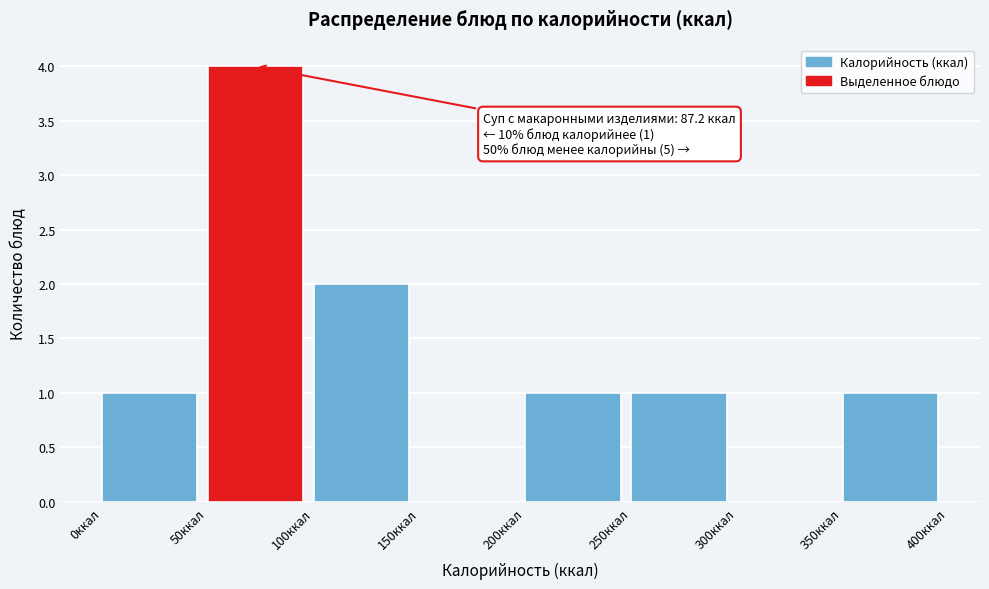

Which range on the x-axis has the tallest bar?

50 to 100